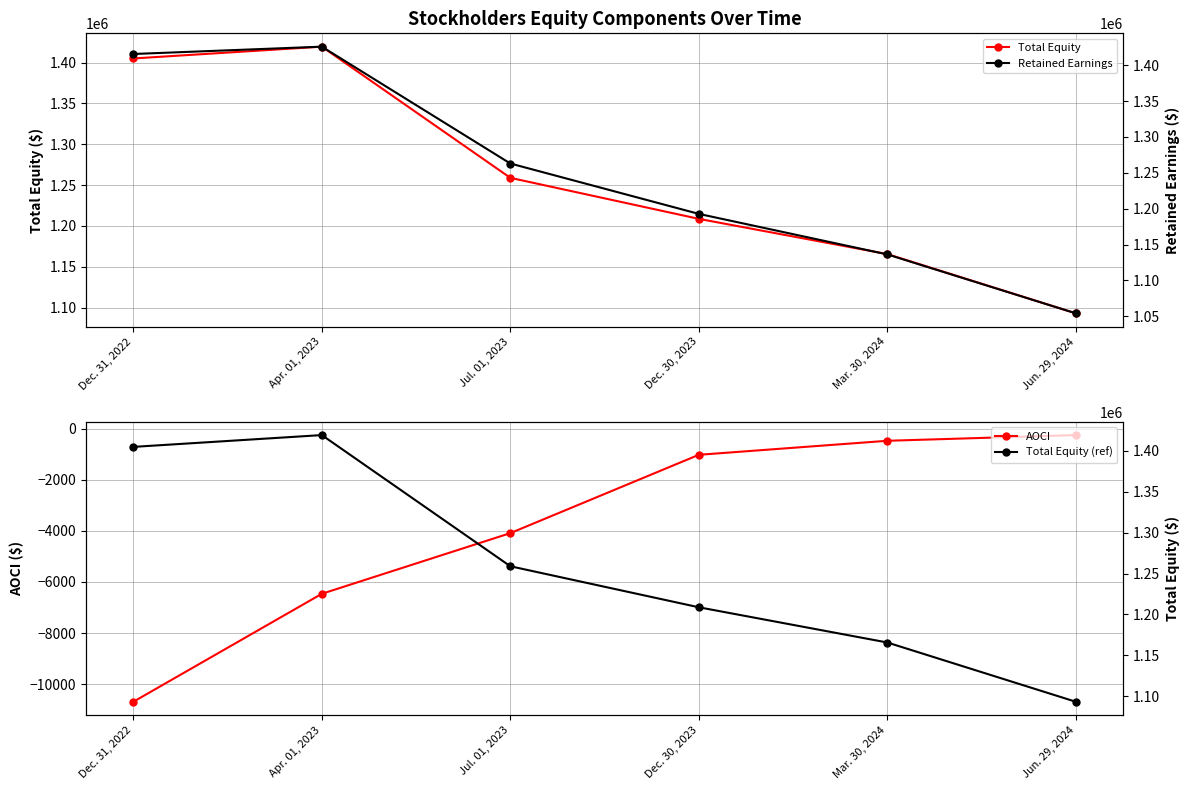

Reading left to right, transcribe all the data shown in this chart.

Total Equity: Dec. 31, 2022=1405008	Apr. 01, 2023=1419454	Jul. 01, 2023=1258897	Dec. 30, 2023=1208682	Mar. 30, 2024=1165561	Jun. 29, 2024=1093029
AOCI: Dec. 31, 2022=-10688	Apr. 01, 2023=-6463	Jul. 01, 2023=-4090	Dec. 30, 2023=-1025	Mar. 30, 2024=-477	Jun. 29, 2024=-254
Retained Earnings: Dec. 31, 2022=1415693	Apr. 01, 2023=1425914	Jul. 01, 2023=1262984	Dec. 30, 2023=1192731	Mar. 30, 2024=1136205	Jun. 29, 2024=1054048
Total Equity (ref): Dec. 31, 2022=1405008	Apr. 01, 2023=1419454	Jul. 01, 2023=1258897	Dec. 30, 2023=1208682	Mar. 30, 2024=1165561	Jun. 29, 2024=1093029